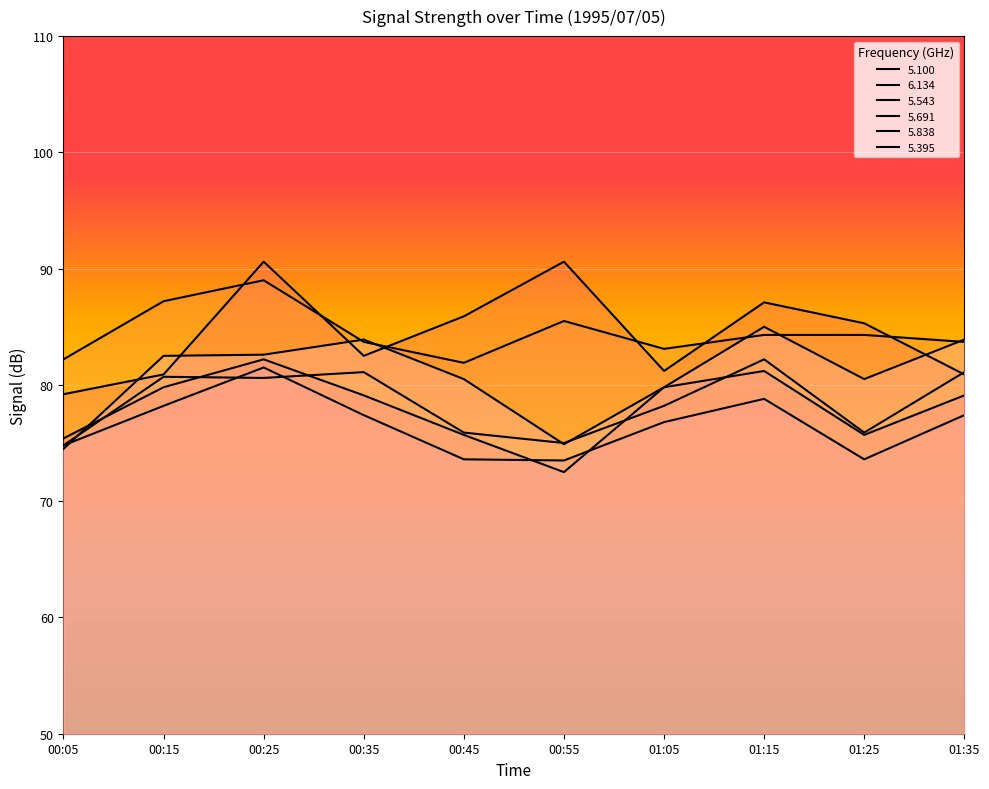

True or false: 6.134 and 5.691 intersect in this chart.

False